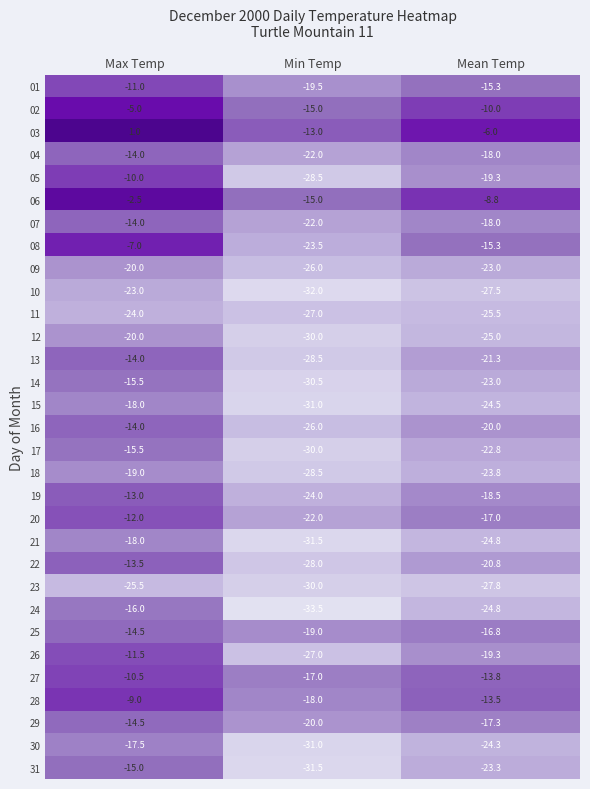

Rank the categories by 06 value from lowest to highest.

Min Temp, Mean Temp, Max Temp